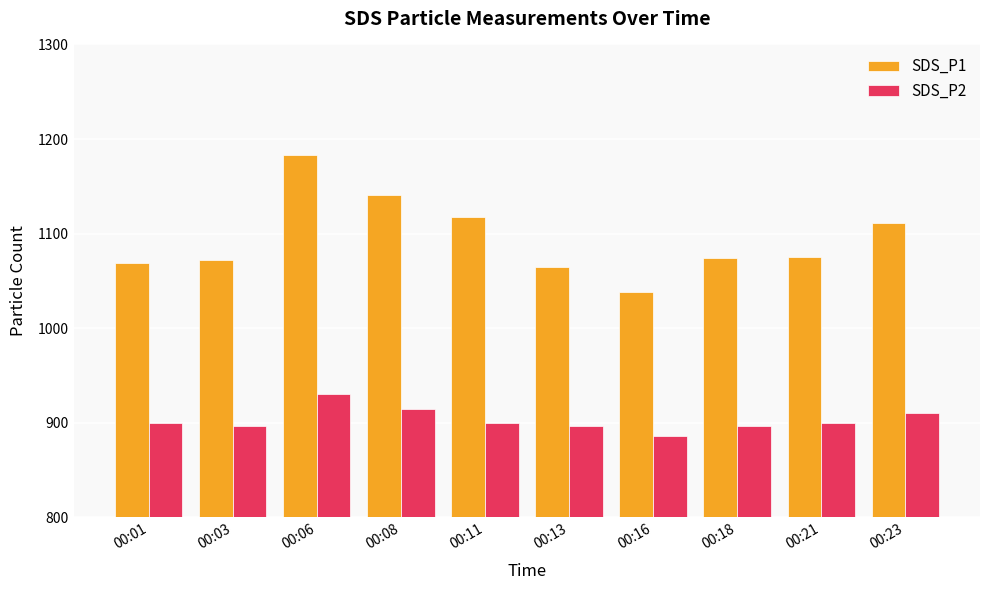

What is the difference between the SDS_P2 values at 00:23 and 00:03?

12.9